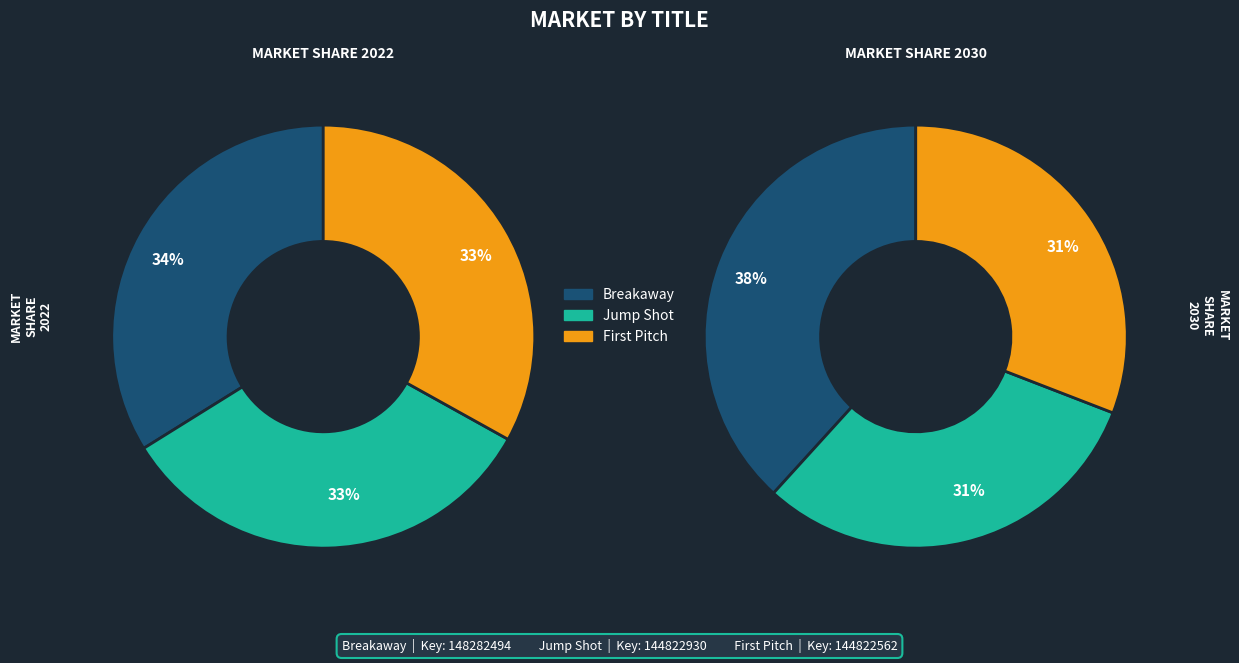

True or false: Breakaway accounts for 34% of the total.

True